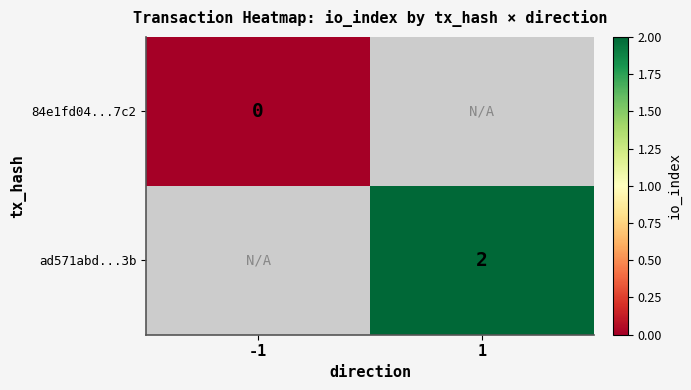

At how many categories does at least one series exceed 1?

1